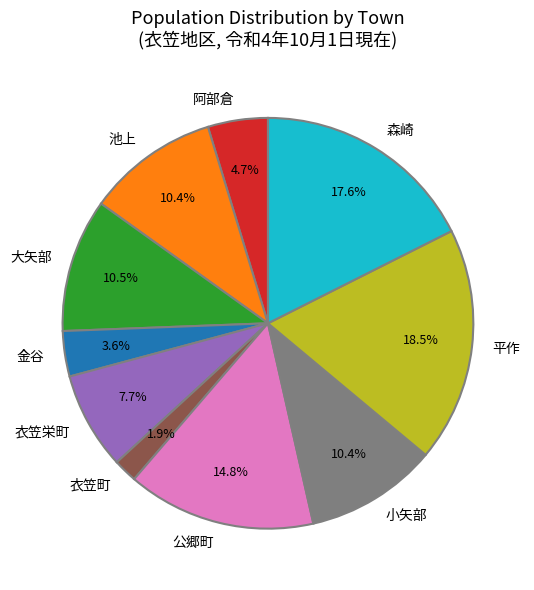

Which slice is the smallest?

衣笠町